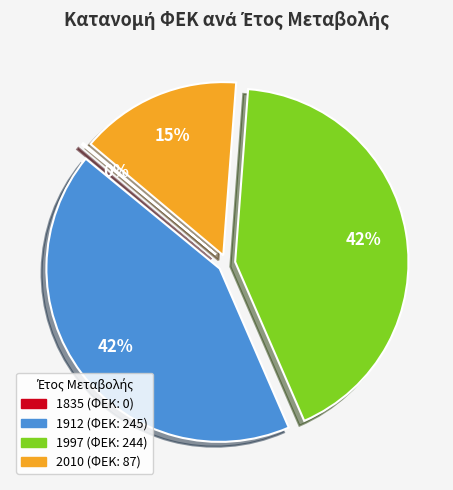

To the nearest percent, what is the combined percentage of 1912 and 1997?

85%